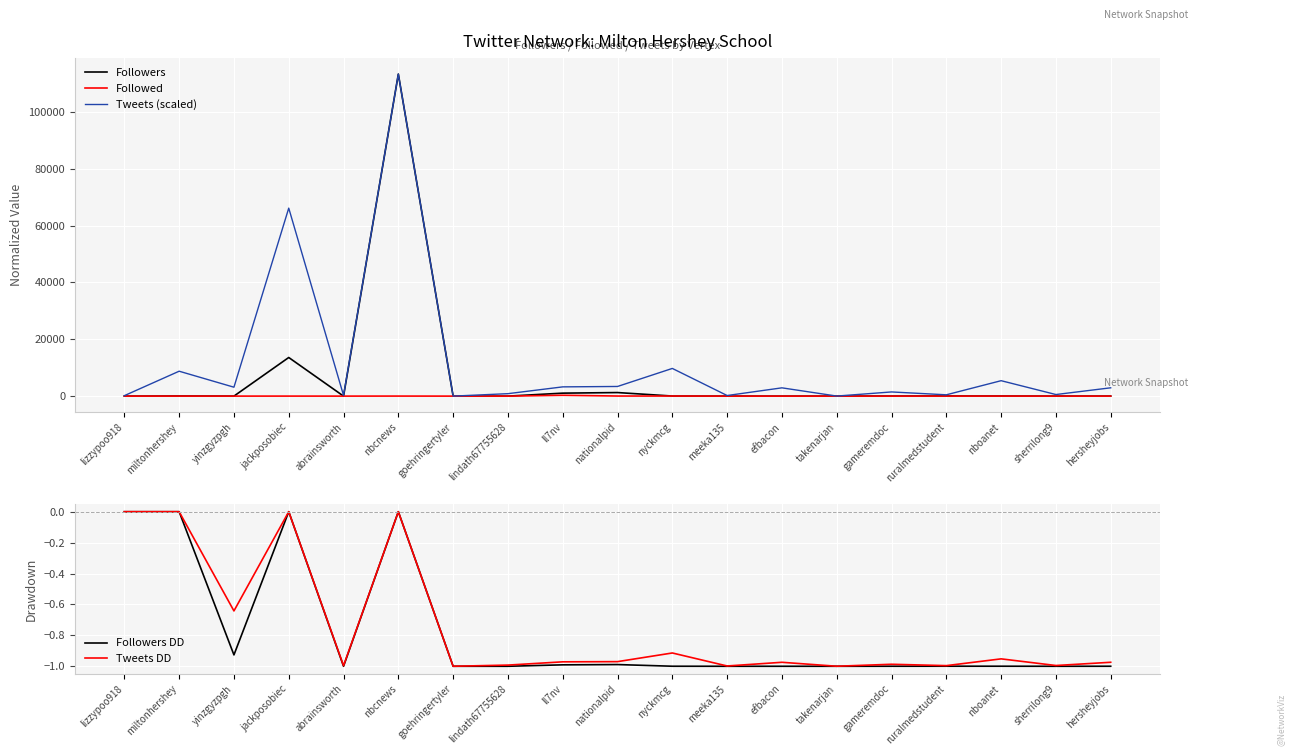

Reading left to right, what are all the values shown in this chart?

Followers: 1.0	50.2	3.7	13583.6	0.2	113241.9	0.1	0.5	1047.7	1253.2	31.1	0.8	1.7	0.1	28.3	51.4	41.2	1.5	25.2
Followed: 1.0	13.6	5.6	9.6	3.6	17.8	1.1	2.0	297.8	31.9	29.8	5.1	1.3	2.1	8.6	10.8	19.6	3.0	5.2
Tweets (scaled): 163.5	8760.8	3137.4	66109.9	253.3	113241.9	3.4	864.6	3255.3	3396.6	9737.8	213.3	2915.2	21.3	1470.8	465.3	5428.0	558.1	2927.5
Followers DD: 0.0	0.0	-0.9	0.0	-1.0	0.0	-1.0	-1.0	-1.0	-1.0	-1.0	-1.0	-1.0	-1.0	-1.0	-1.0	-1.0	-1.0	-1.0
Tweets DD: 0.0	0.0	-0.6	0.0	-1.0	0.0	-1.0	-1.0	-1.0	-1.0	-0.9	-1.0	-1.0	-1.0	-1.0	-1.0	-1.0	-1.0	-1.0